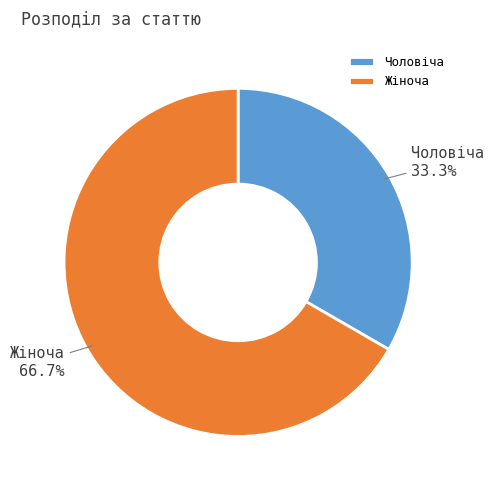

What is the ratio of the value at Чоловіча to the value at Жіноча?

0.5